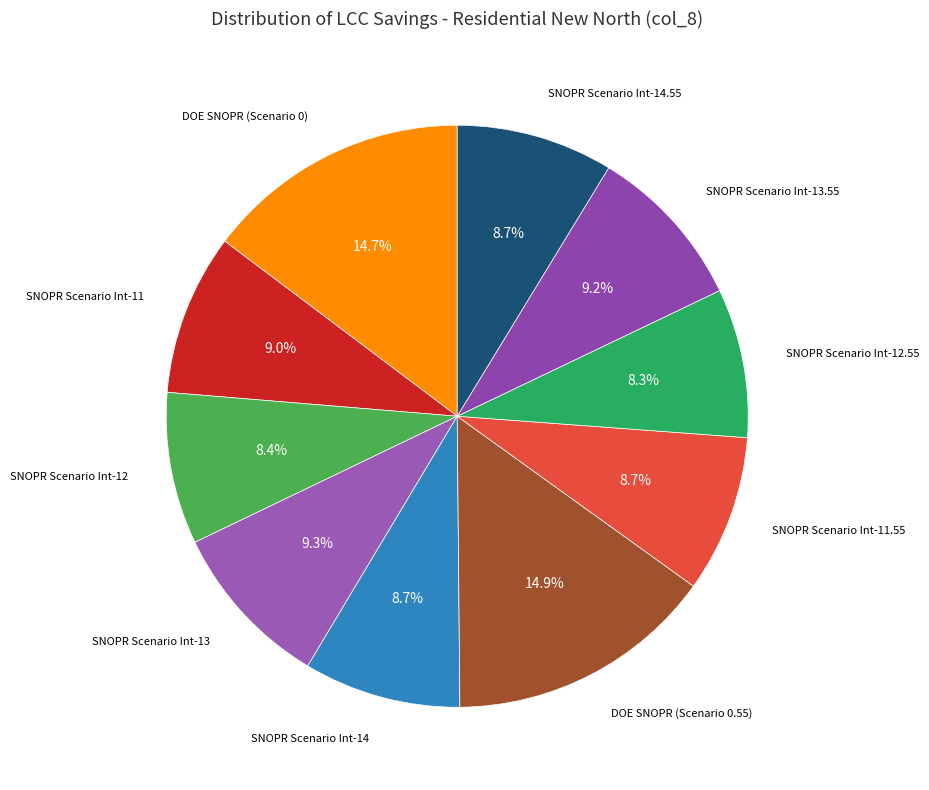

Rank the categories by value from highest to lowest.

DOE SNOPR (Scenario 0.55), DOE SNOPR (Scenario 0), SNOPR Scenario Int-13, SNOPR Scenario Int-13.55, SNOPR Scenario Int-11, SNOPR Scenario Int-11.55, SNOPR Scenario Int-14, SNOPR Scenario Int-14.55, SNOPR Scenario Int-12, SNOPR Scenario Int-12.55